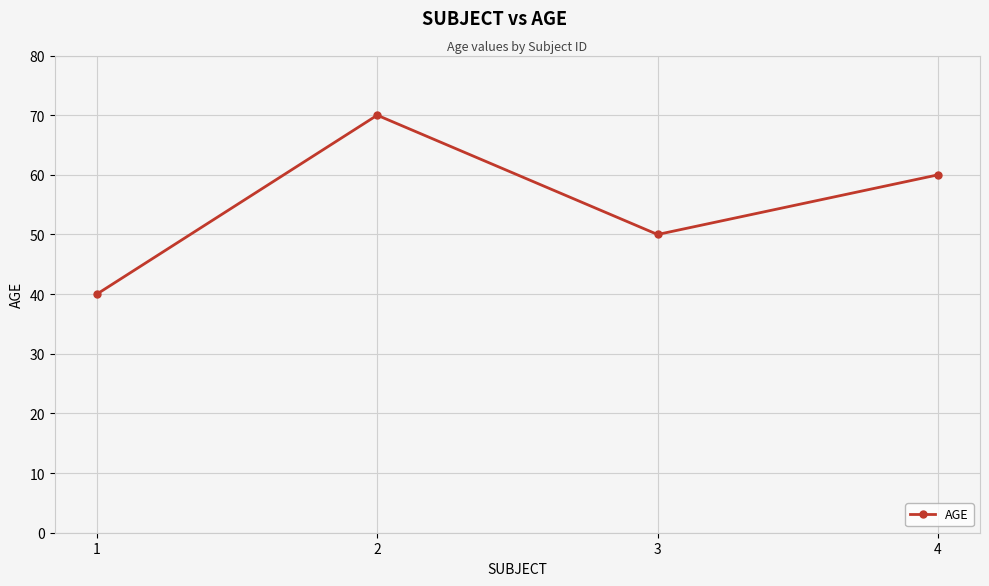

At which category does the data reach its first local valley?

3